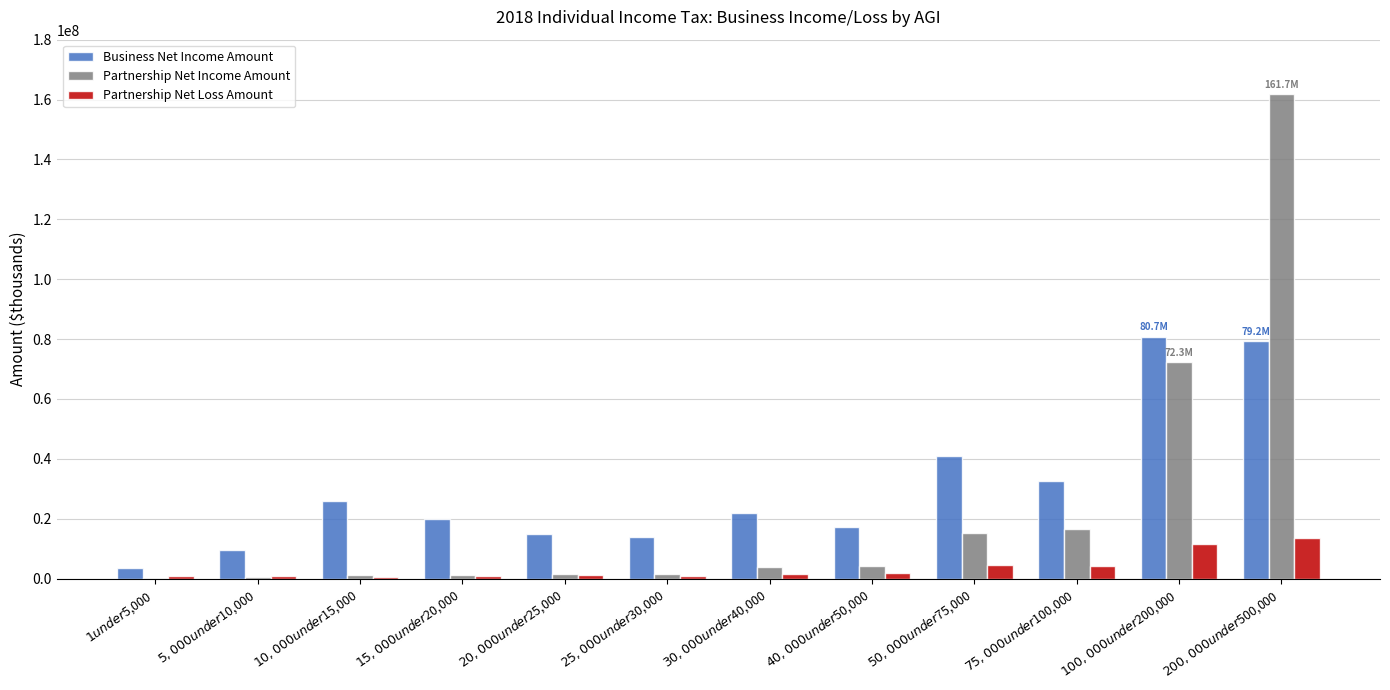

What is the greatest value displayed?

161701601